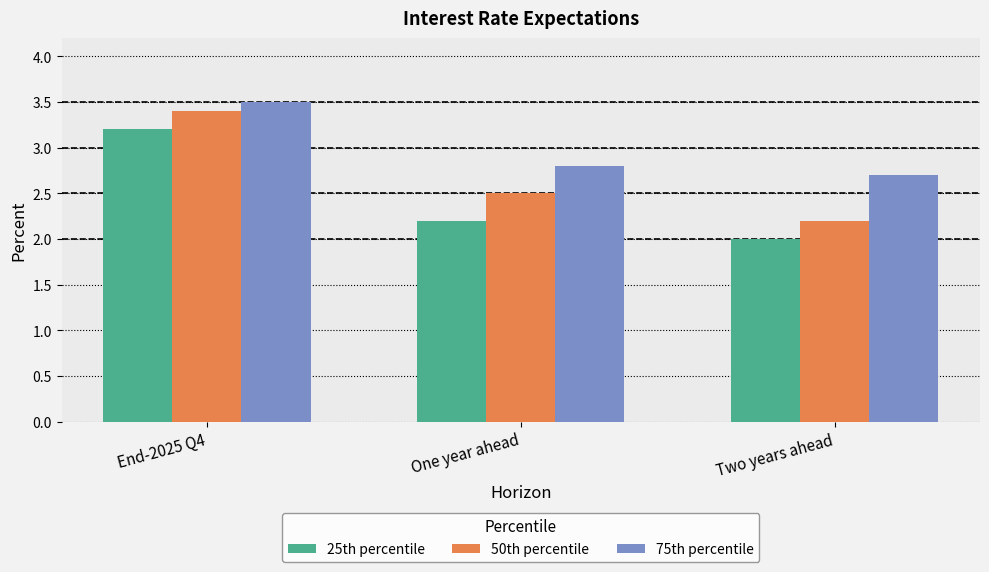

Which label corresponds to the smallest value in the chart?

Two years ahead